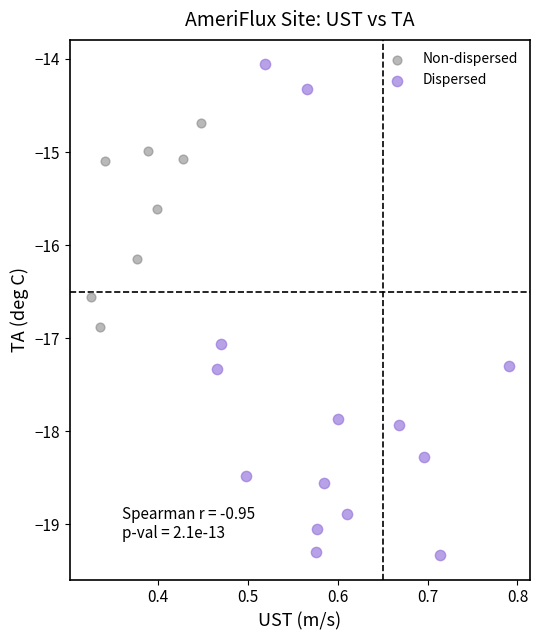

What are all the series names shown in the legend?

Non-dispersed, Dispersed